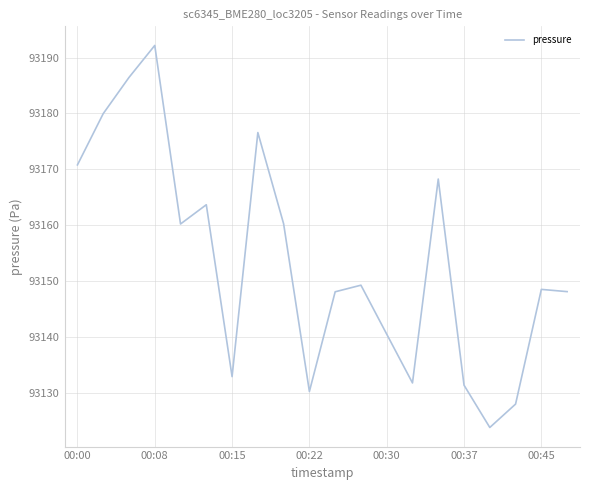

True or false: there are more than 1 points higher than both neighbors.

True